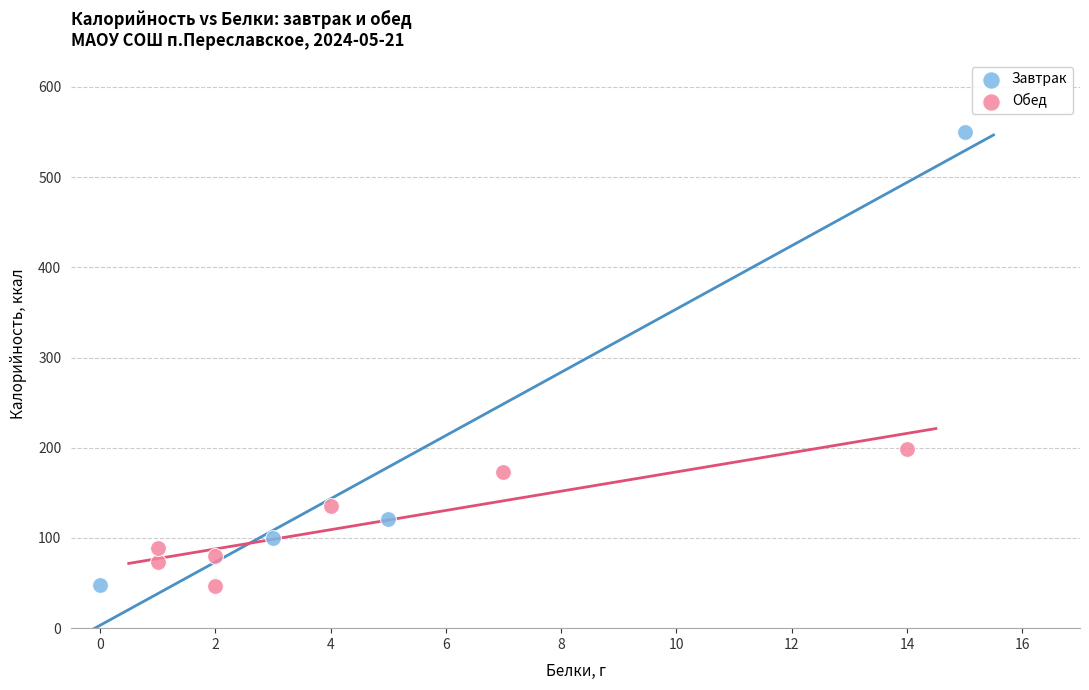

Which series has the widest spread of Y values?

Завтрак